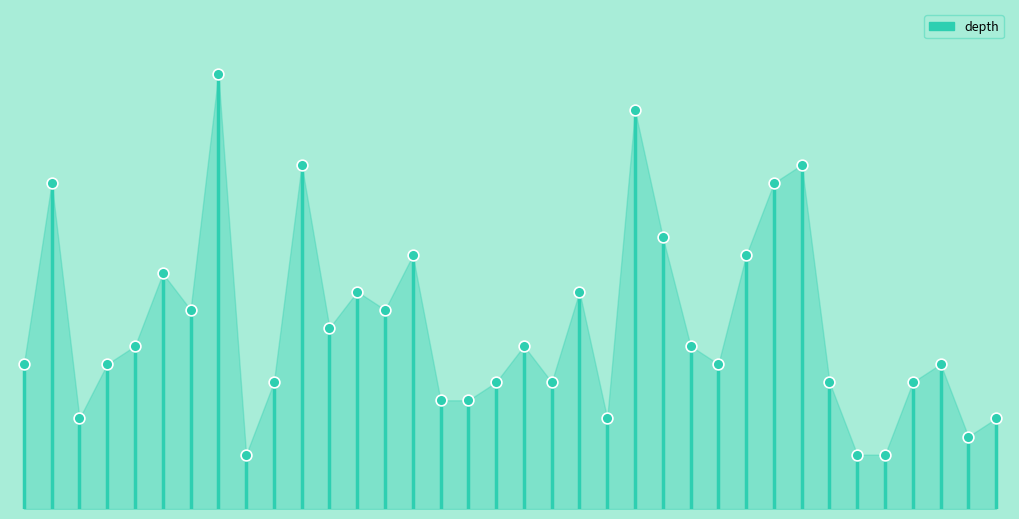

What is the change in value from 19 to 21?

-2